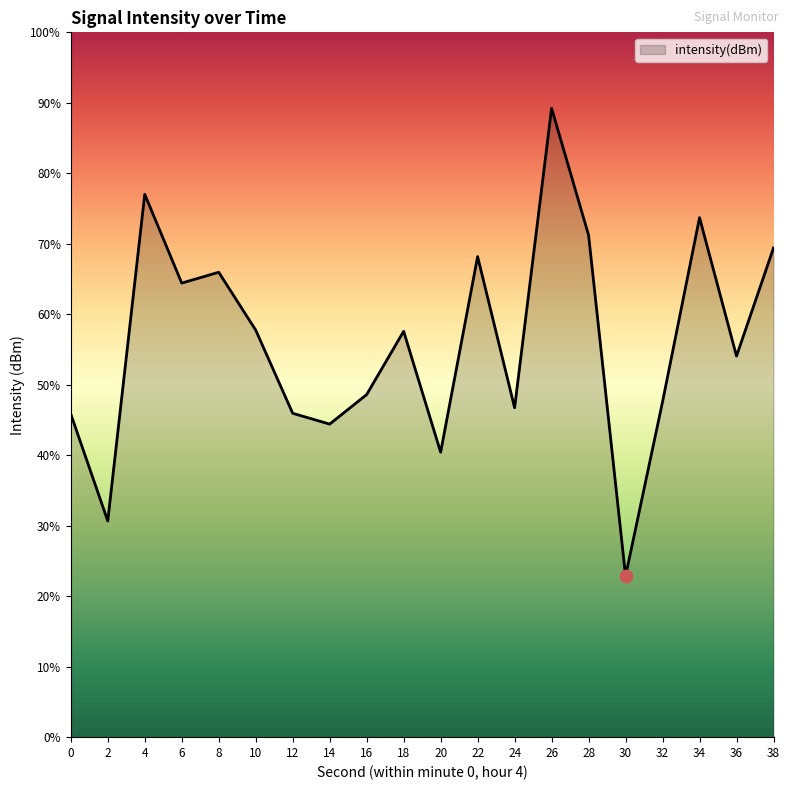

What is the change in value from 0 to 6?

+5.6